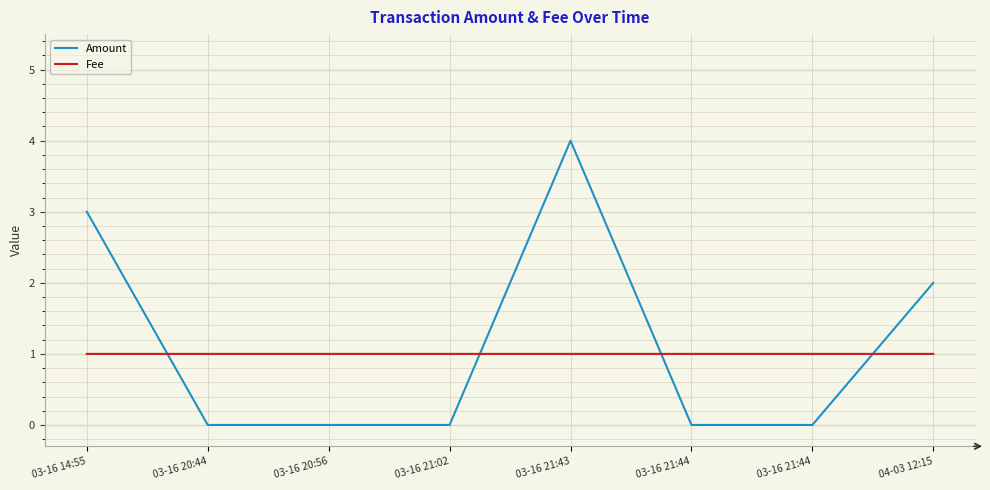

The value of Fee at 03-16 21:43 is 1.0. True or false?

True